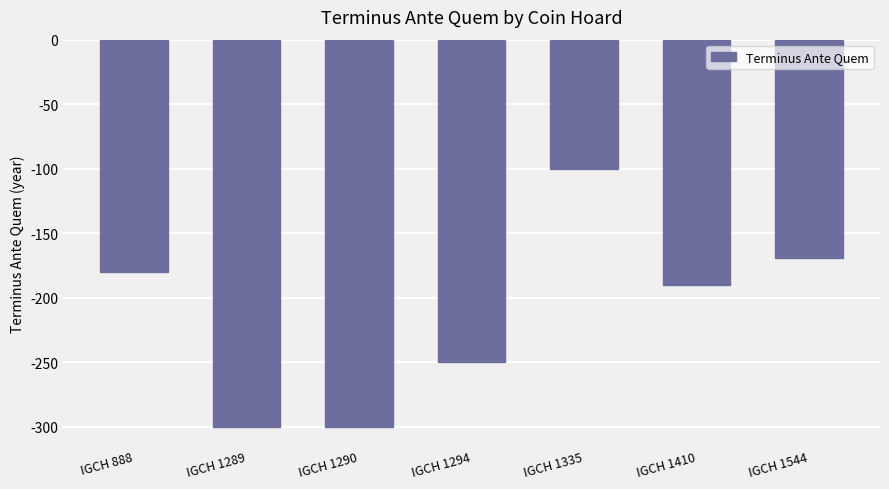

Reading right to left, transcribe all the data shown in this chart.

-169	-190	-100	-250	-300	-300	-180